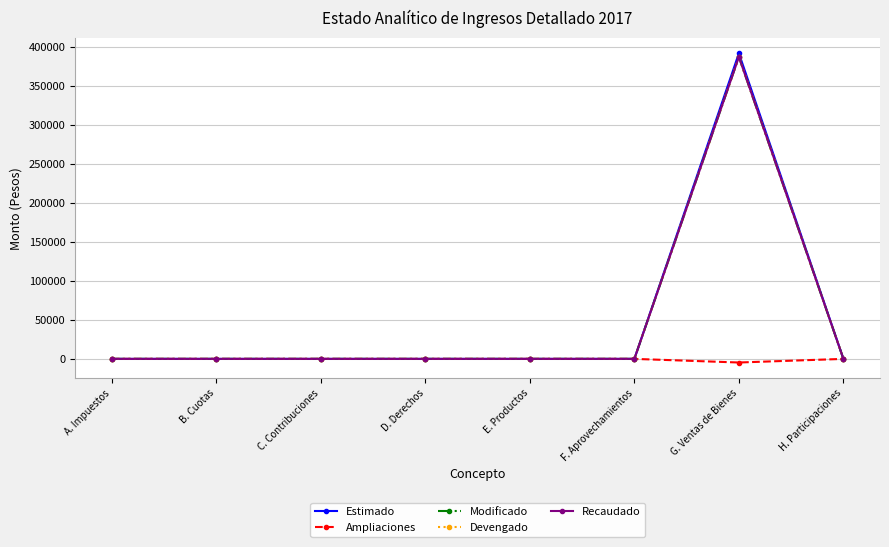

Reading left to right, transcribe all the data shown in this chart.

Estimado: 0	0	0	0	0	0	391500	0
Ampliaciones: 0	0	0	0	0	0	-4639	0
Modificado: 0	0	0	0	0	0	386861	0
Devengado: 0	0	0	0	0	0	386862	0
Recaudado: 0	0	0	0	0	0	386862	0